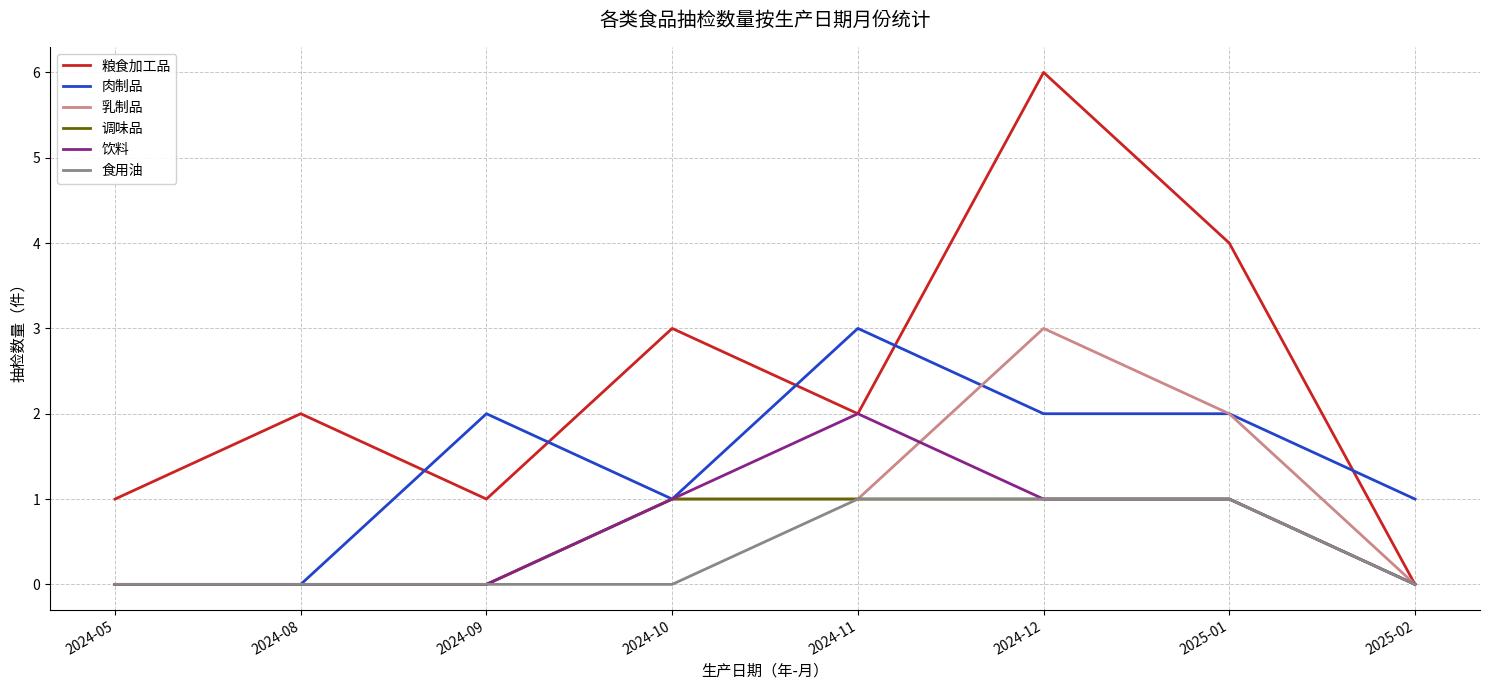

Which series has the largest range (max minus min)?

粮食加工品